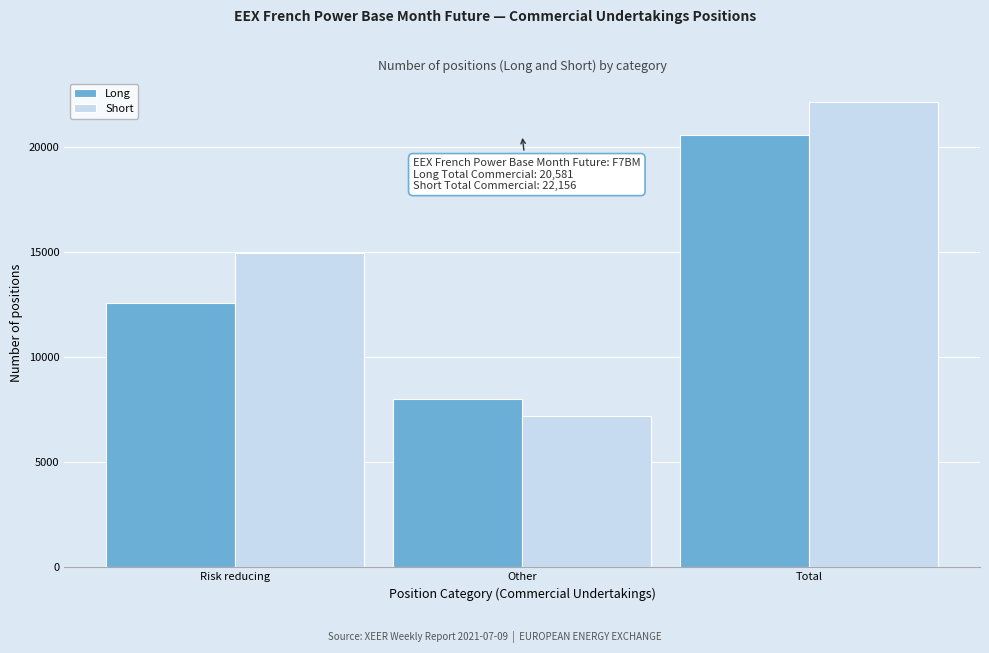

Reading left to right, extract all data points from this chart.

Long: Risk reducing=12592	Other=7989	Total=20581
Short: Risk reducing=14962	Other=7194	Total=22156